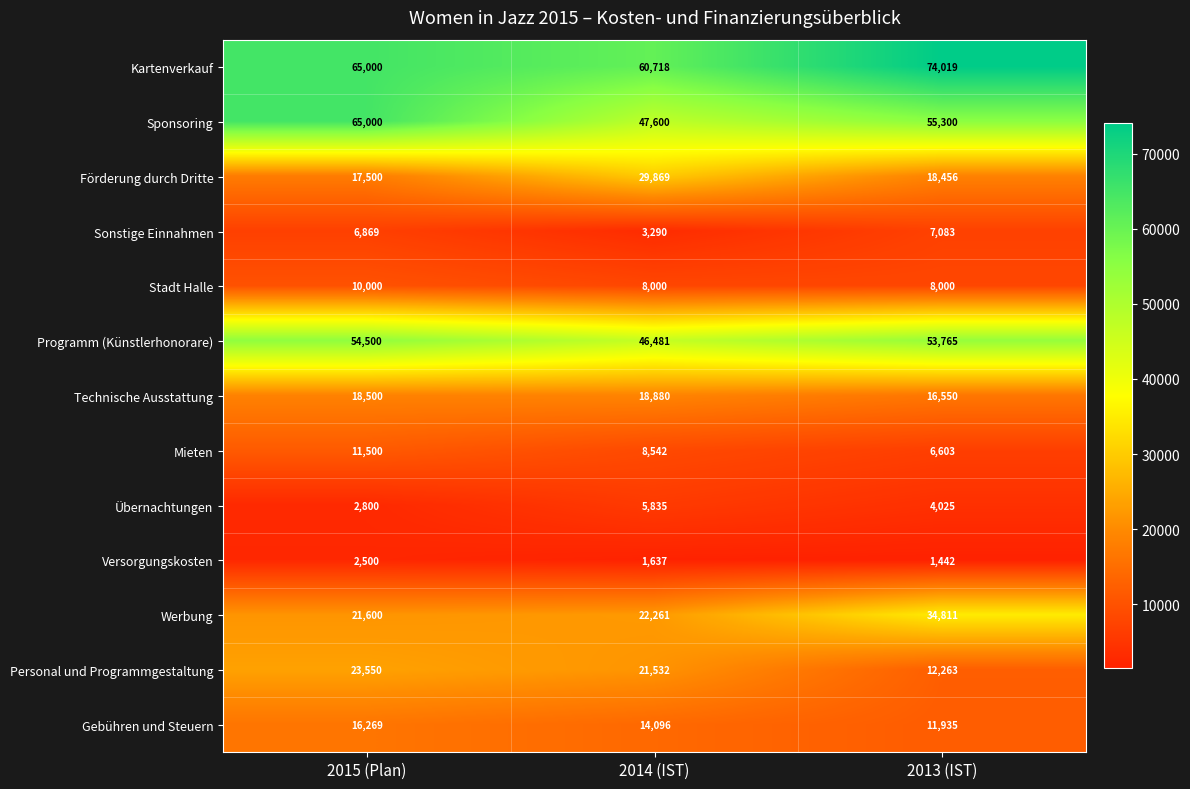

What is the minimum value shown in the chart?

1442